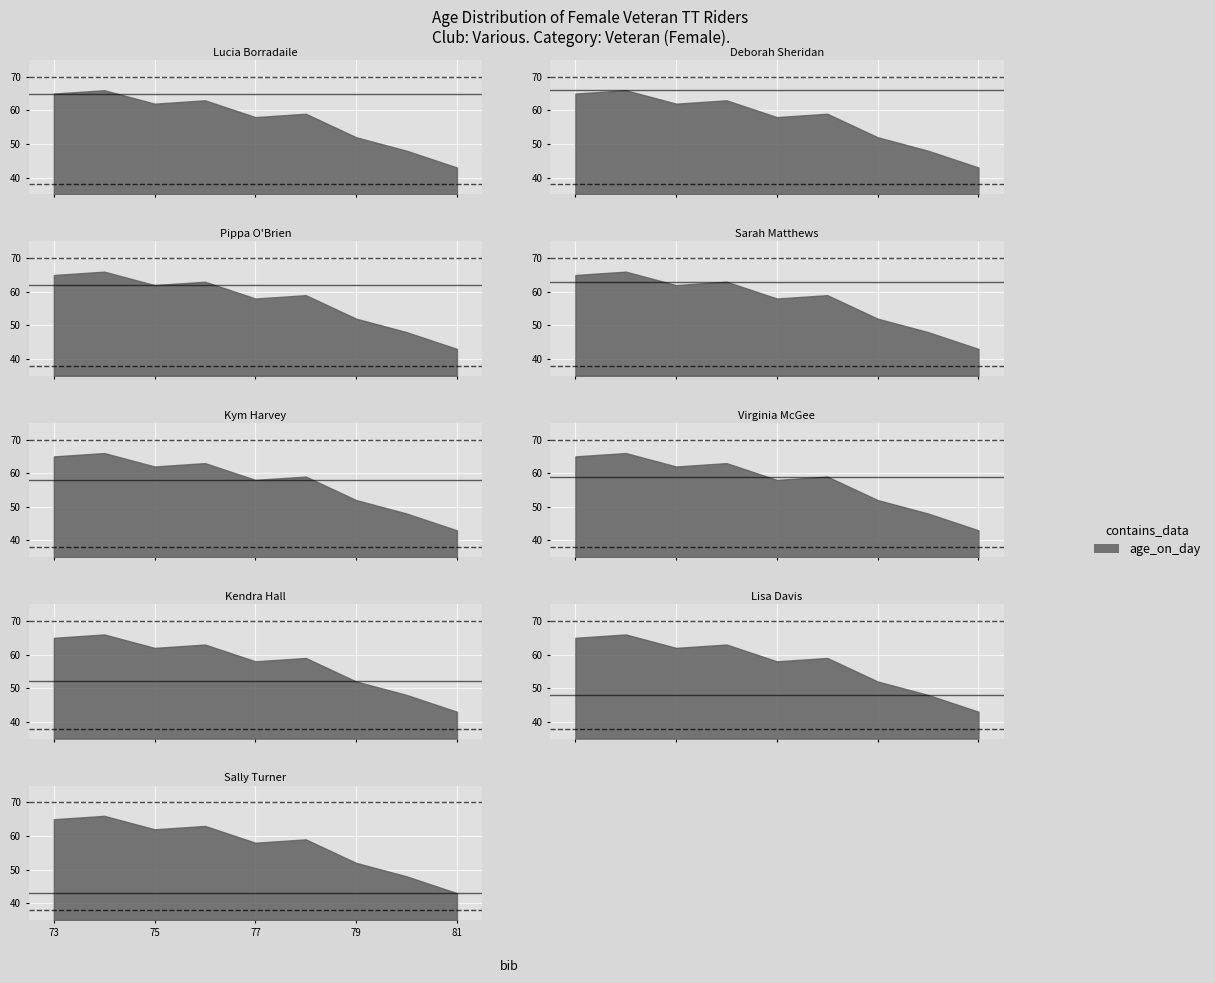

What is the sum of all values?

516